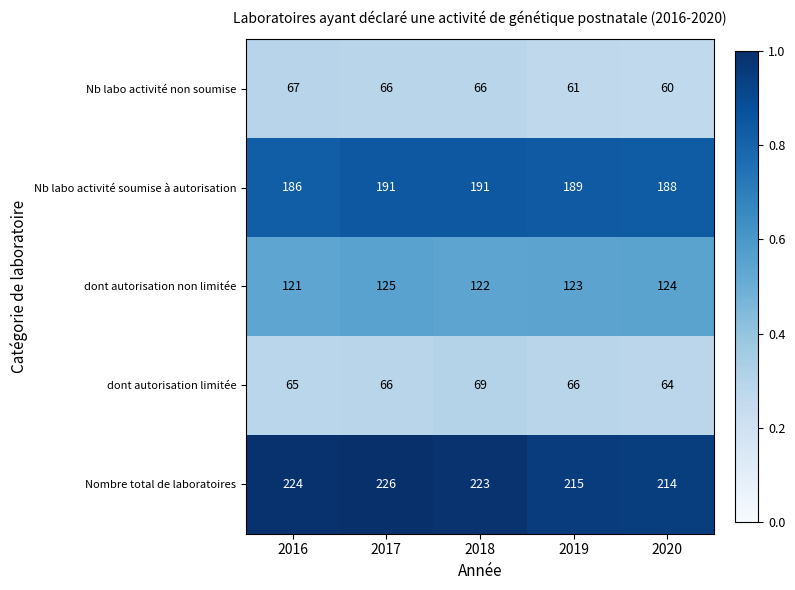

What is the average value of the dont autorisation non limitée series?

123